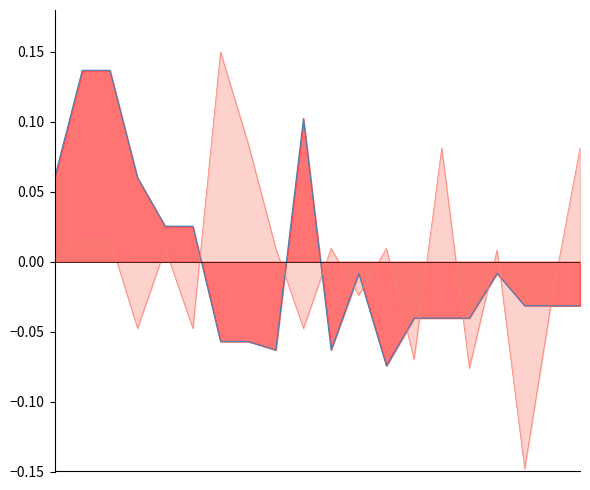

Where is the first local minimum for SUPERVISOR_line?

8